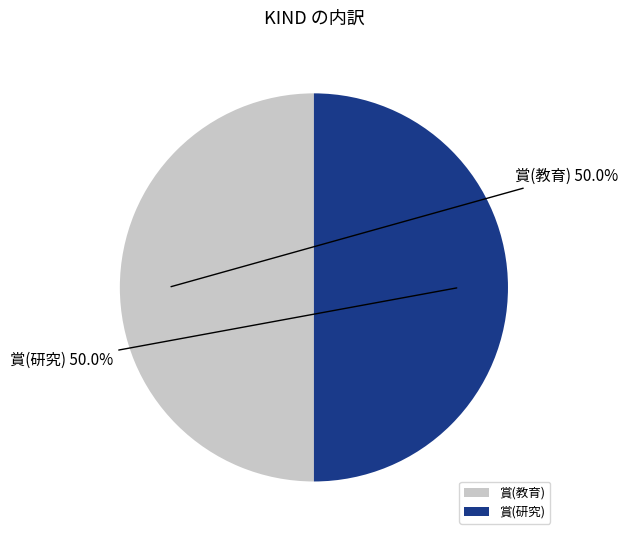

The 賞(教育) slice represents 44% of the pie. True or false?

False